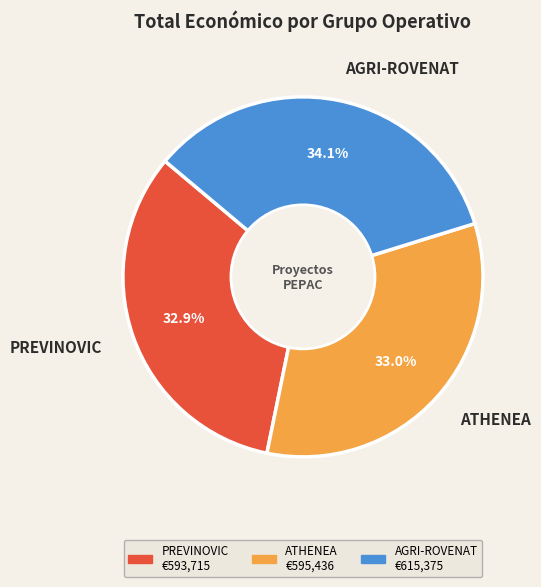

Is it true that AGRI-ROVENAT is 34% of the pie?

True